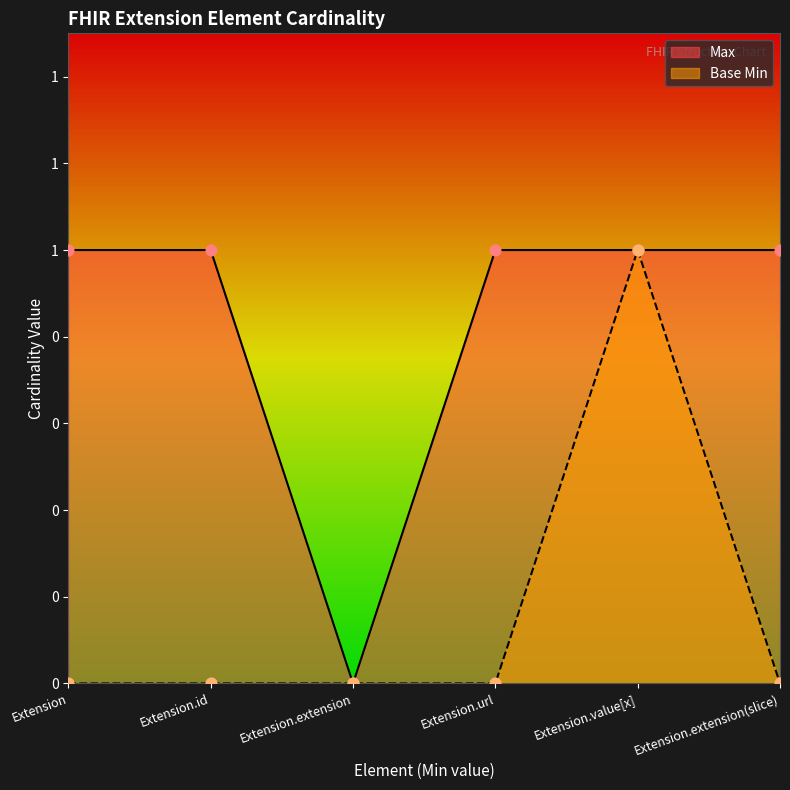

Which series reaches the minimum Y coordinate?

Max